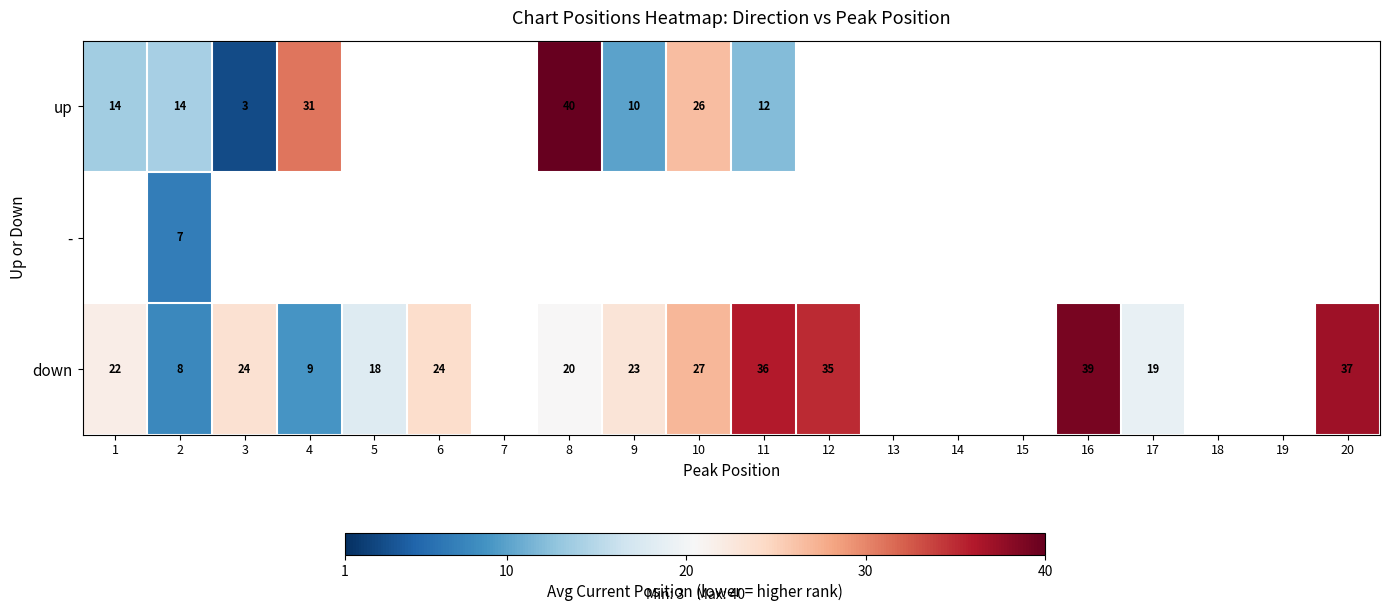

The down series shows 8.6 at 5. True or false?

False